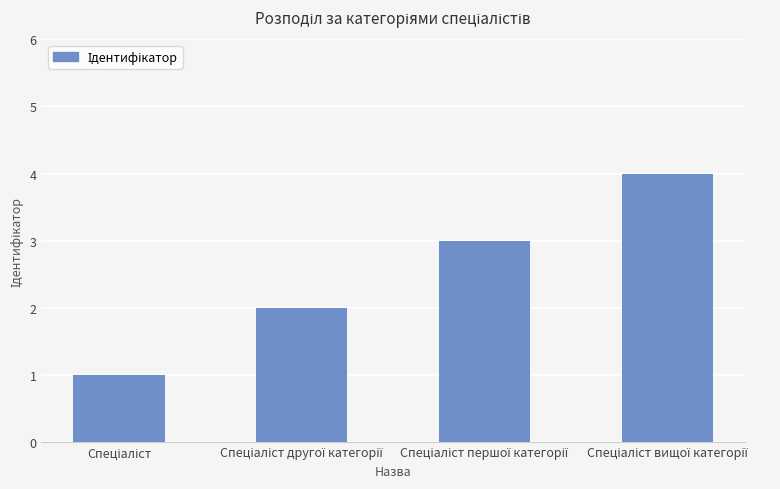

What is the difference between the second highest and minimum values?

2